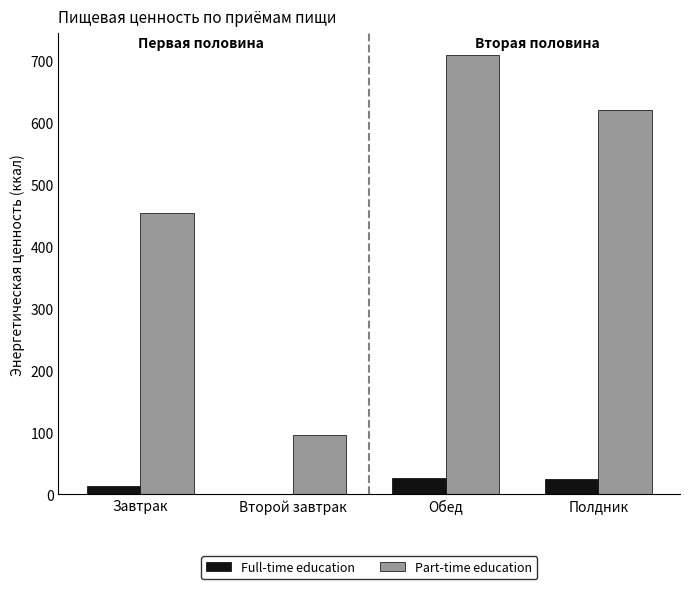

Is the value of Part-time education at Второй завтрак greater than the value of Full-time education at Второй завтрак?

Yes